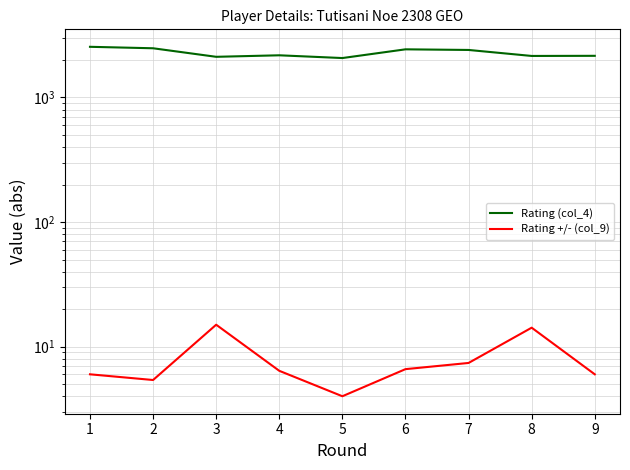

True or false: Rating +/- (col_9) and Rating (col_4) intersect in this chart.

False